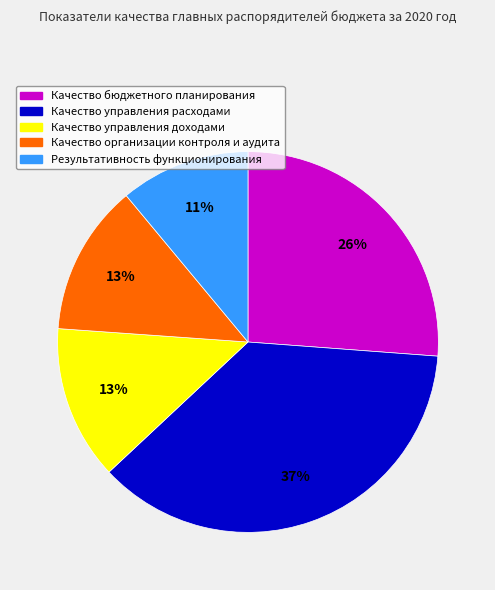

To the nearest percent, what is the combined percentage of Качество управления доходами and Результативность функционирования?

24%